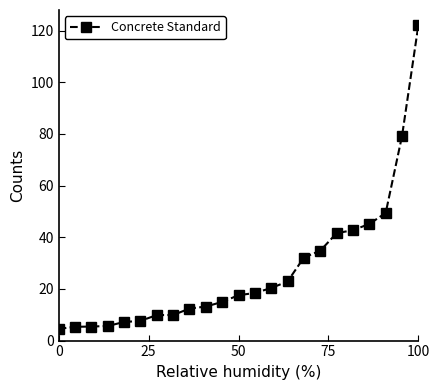

What is the value of the 2nd point from the left?

5.3